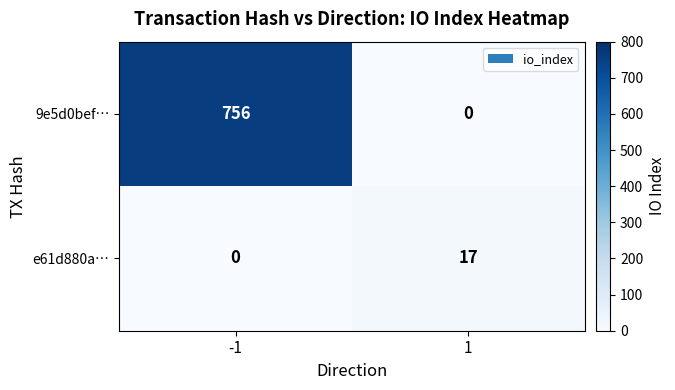

Which series has the largest range (max minus min)?

9e5d0bef…